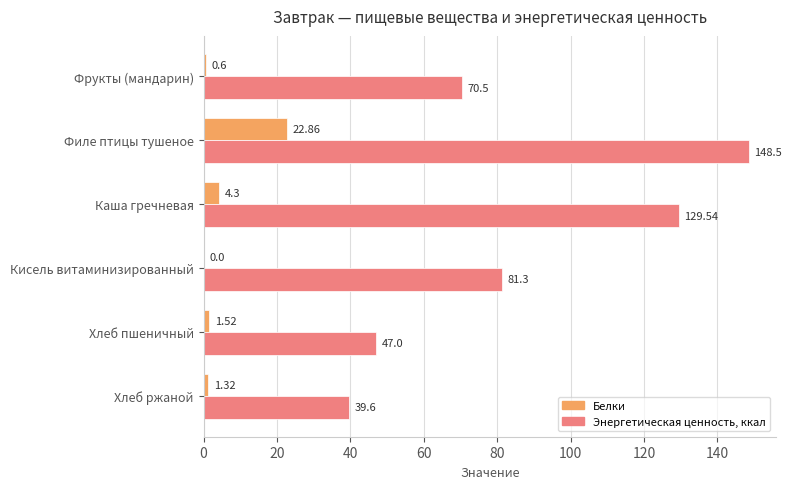

What is the total value across all series at Кисель витаминизированный?

81.3